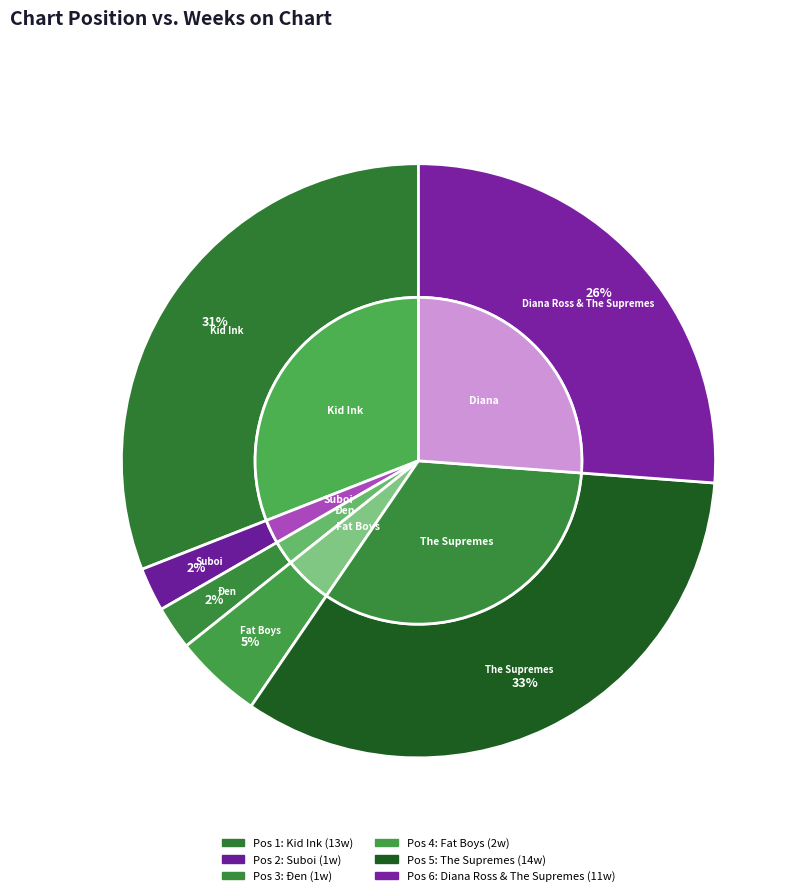

What is the change in value from Kid Ink to The Supremes?

+1